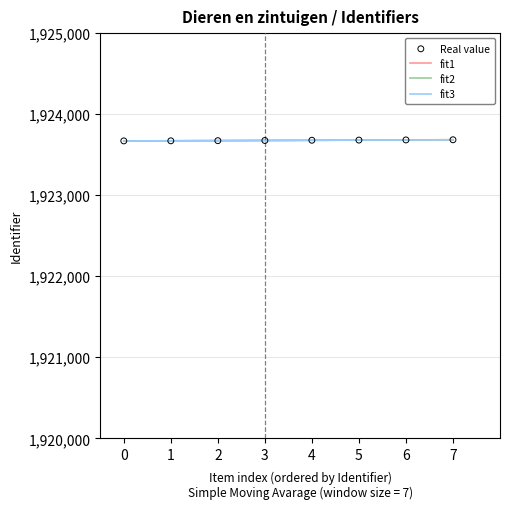

Which series contains the highest Y value?

fit2